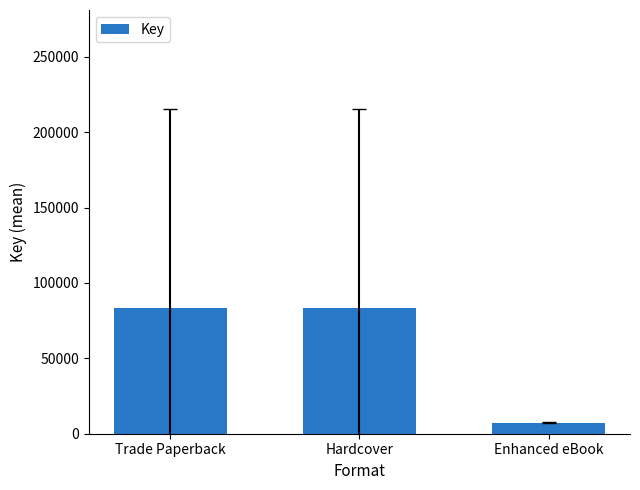

What is the greatest value displayed?

83455.8